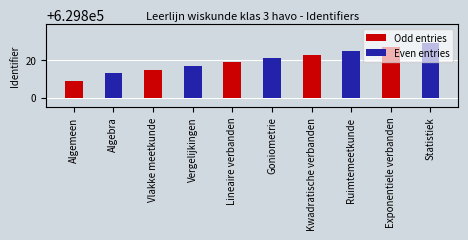

How many Even entries values are between 17 and 25?

3